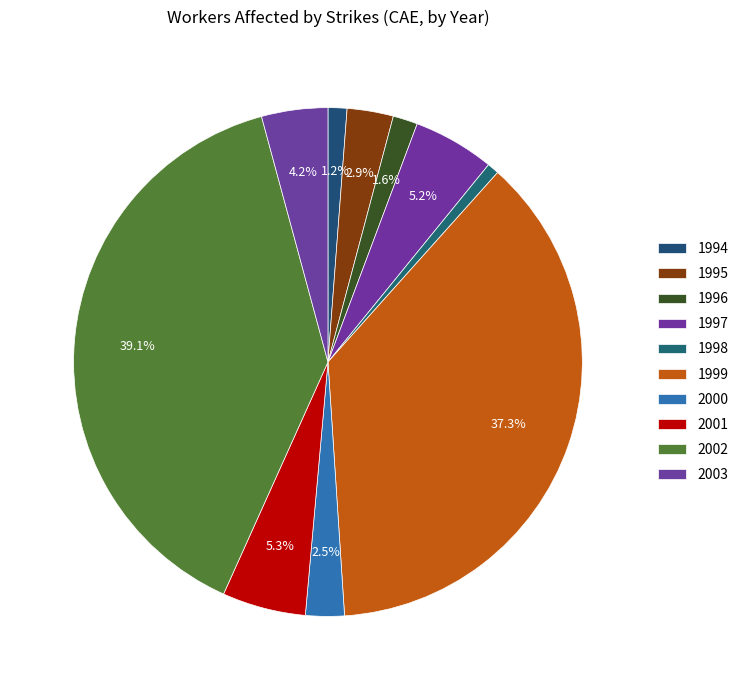

To the nearest percent, what is the average slice percentage?

10%